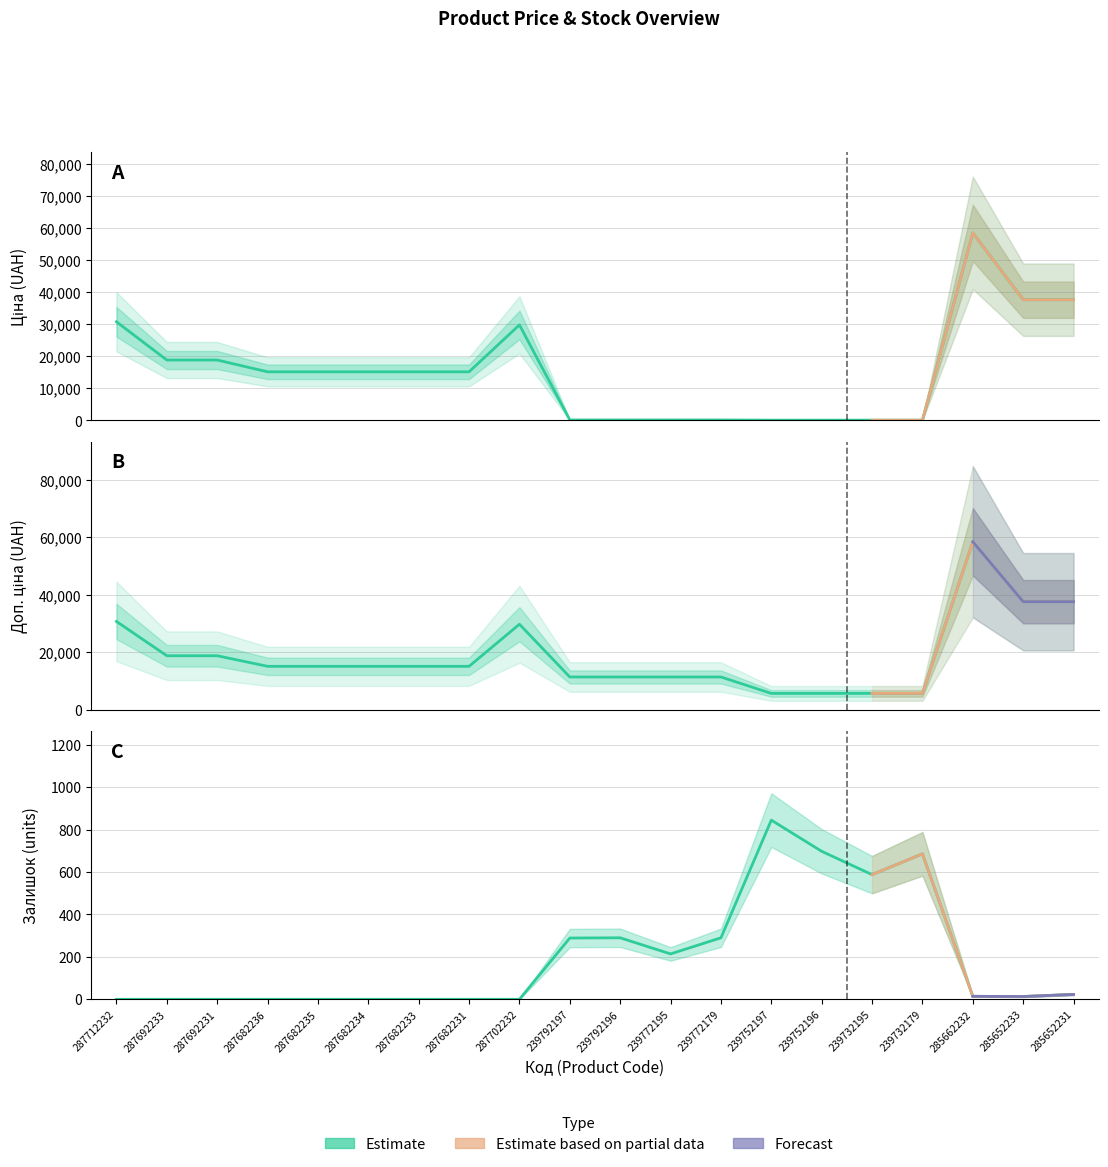

Does the chart display data point markers on the line(s)?

No